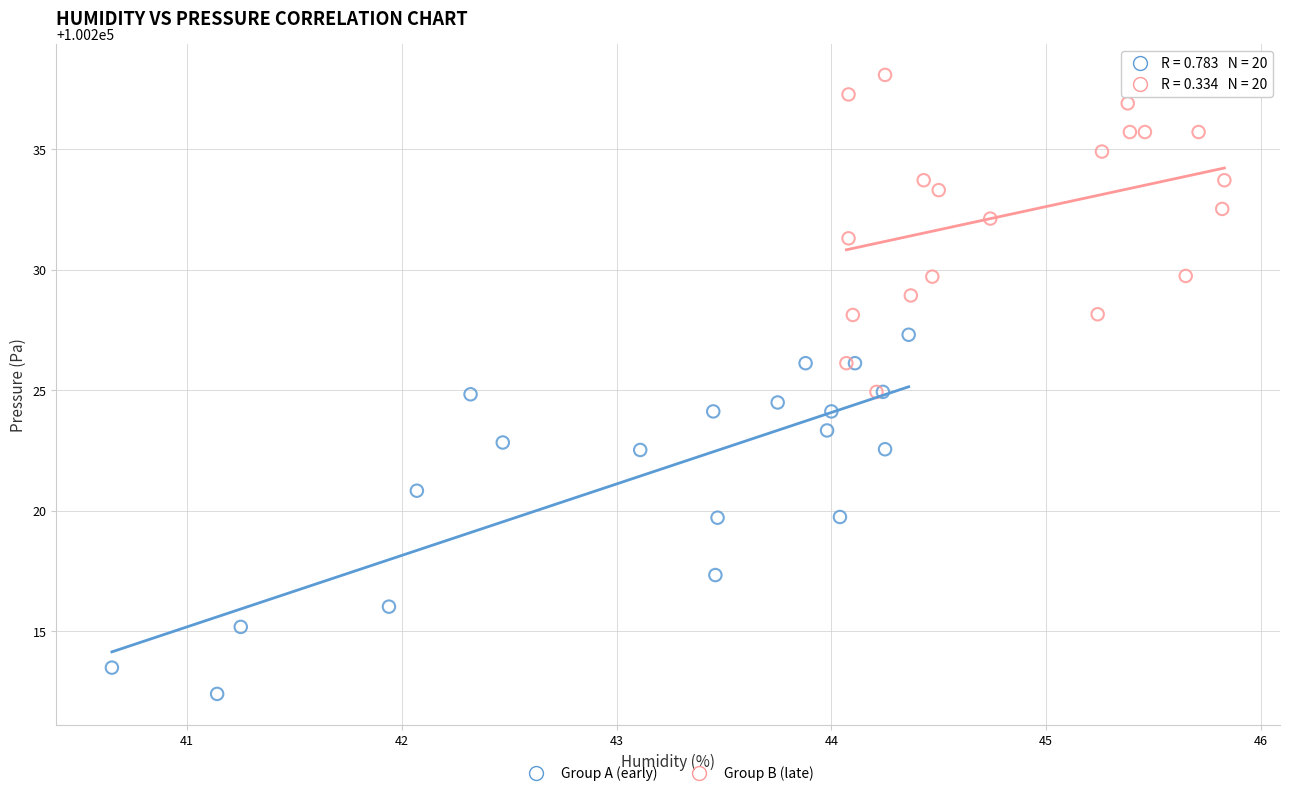

What are all the series names shown in the legend?

Group A (early), Group B (late)